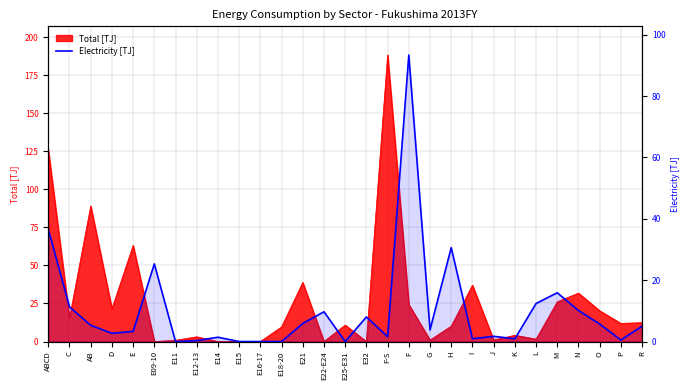

Reading left to right, extract all data points from this chart.

36.6	11.3	5.3	2.7	3.3	25.3	0.0	0.3	1.4	0.0	0.0	0.0	5.9	9.7	0.0	8.0	1.6	93.4	3.8	30.6	0.9	1.7	0.9	12.4	15.9	10.1	5.7	0.5	5.0